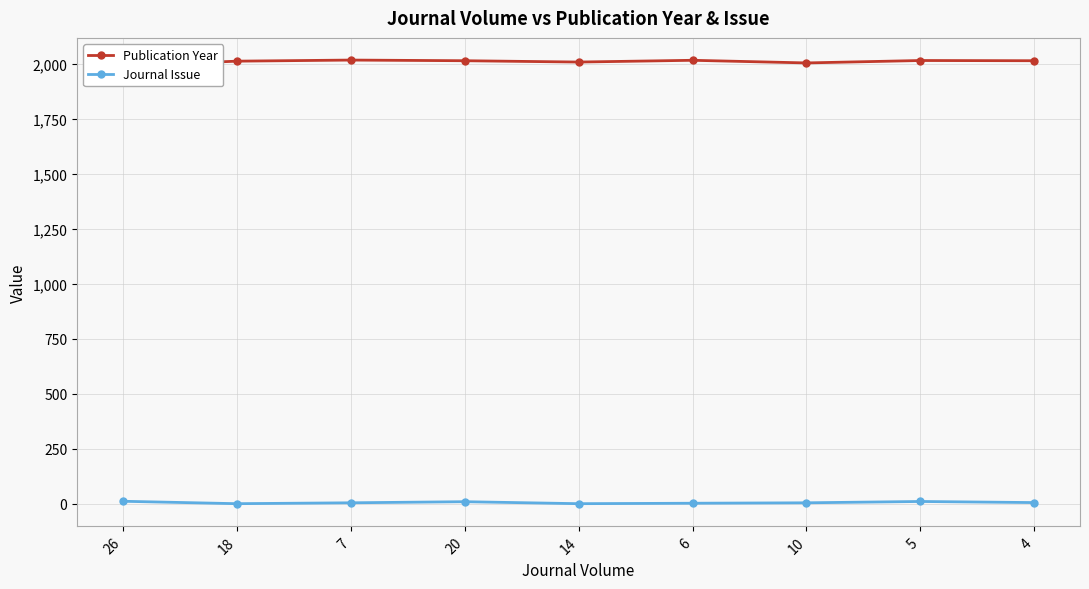

The Publication Year series shows 2013 at 4. True or false?

True